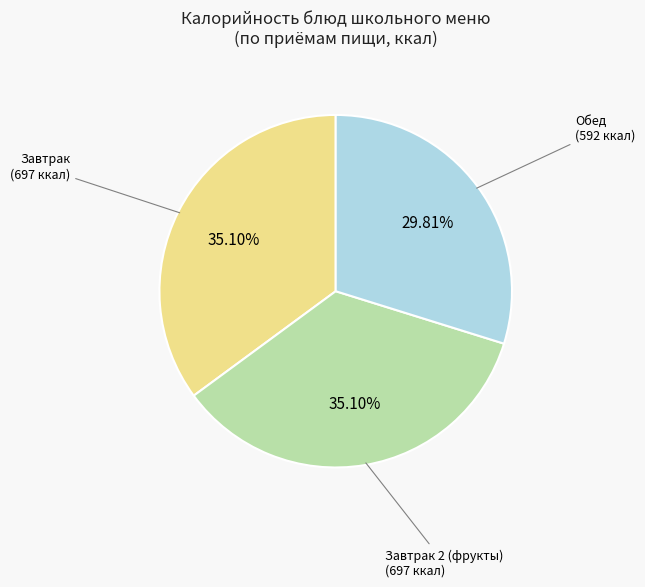

Is there any slice that represents more than half of the pie?

No